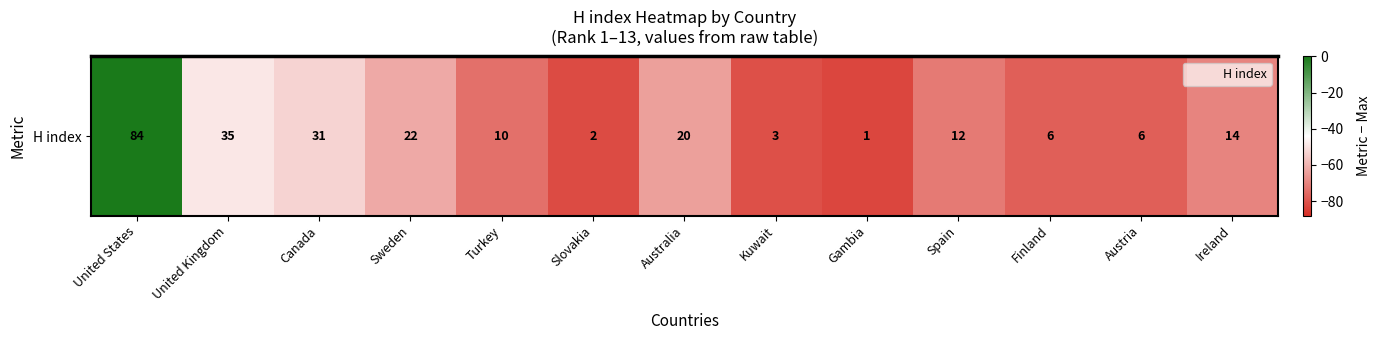

True or false: the data shows 0 at United States.

True